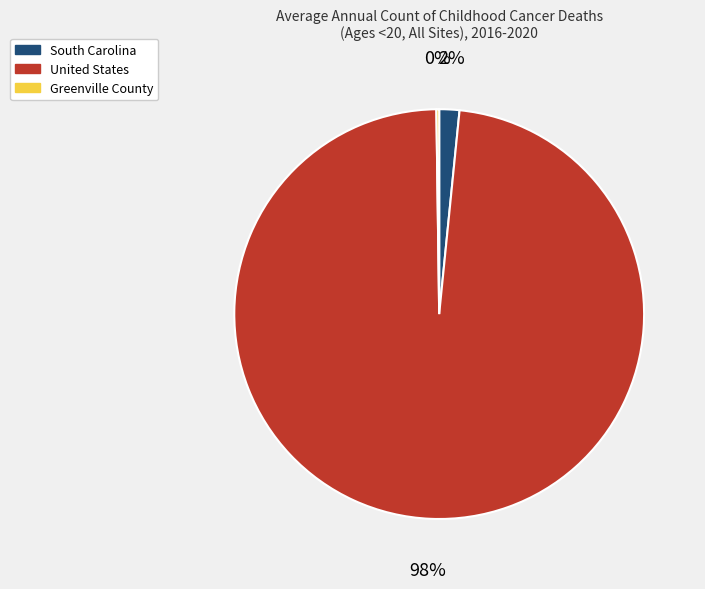

Which slice is the largest?

United States